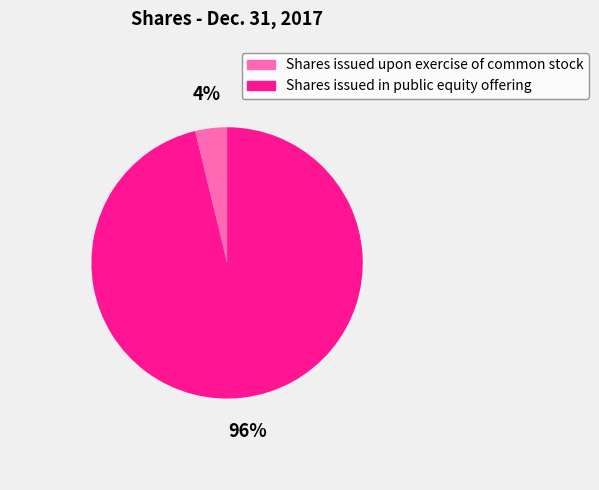

To the nearest percent, what is the difference between the Shares issued upon exercise of common stock and Shares issued in public equity offering slice percentages?

92%